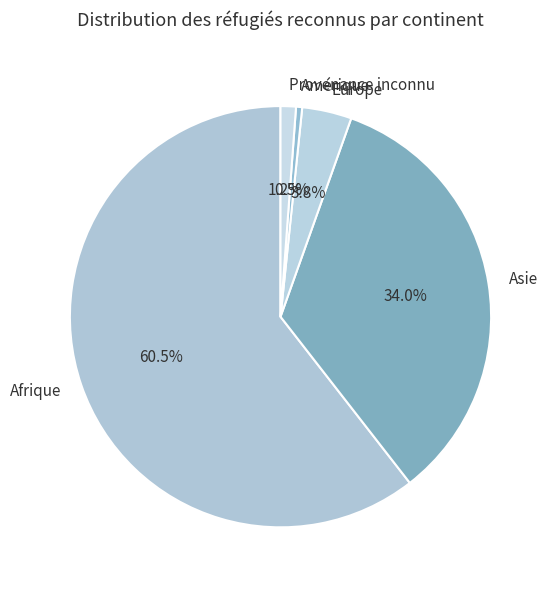

Is there a majority slice in this chart?

Yes